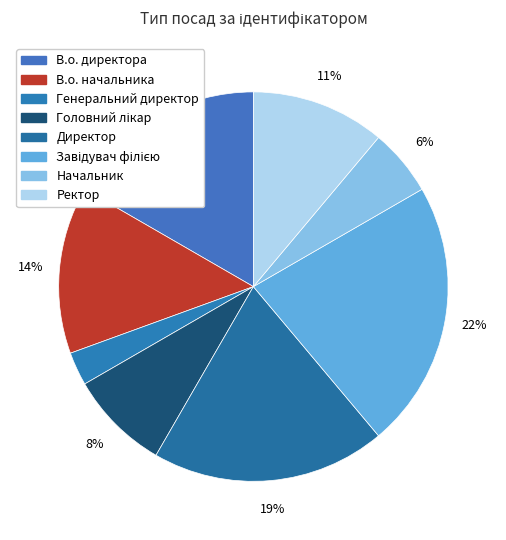

Is there a majority slice in this chart?

No